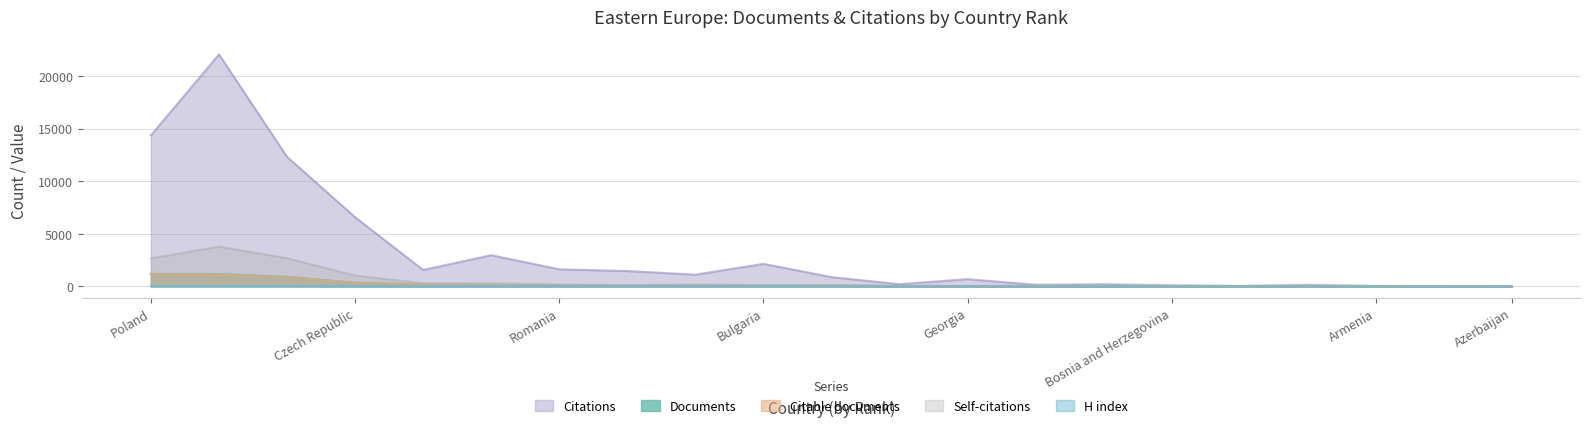

At 14, list the series in order from largest to smallest.

Citations, Self-citations, Documents, Citable documents, H index